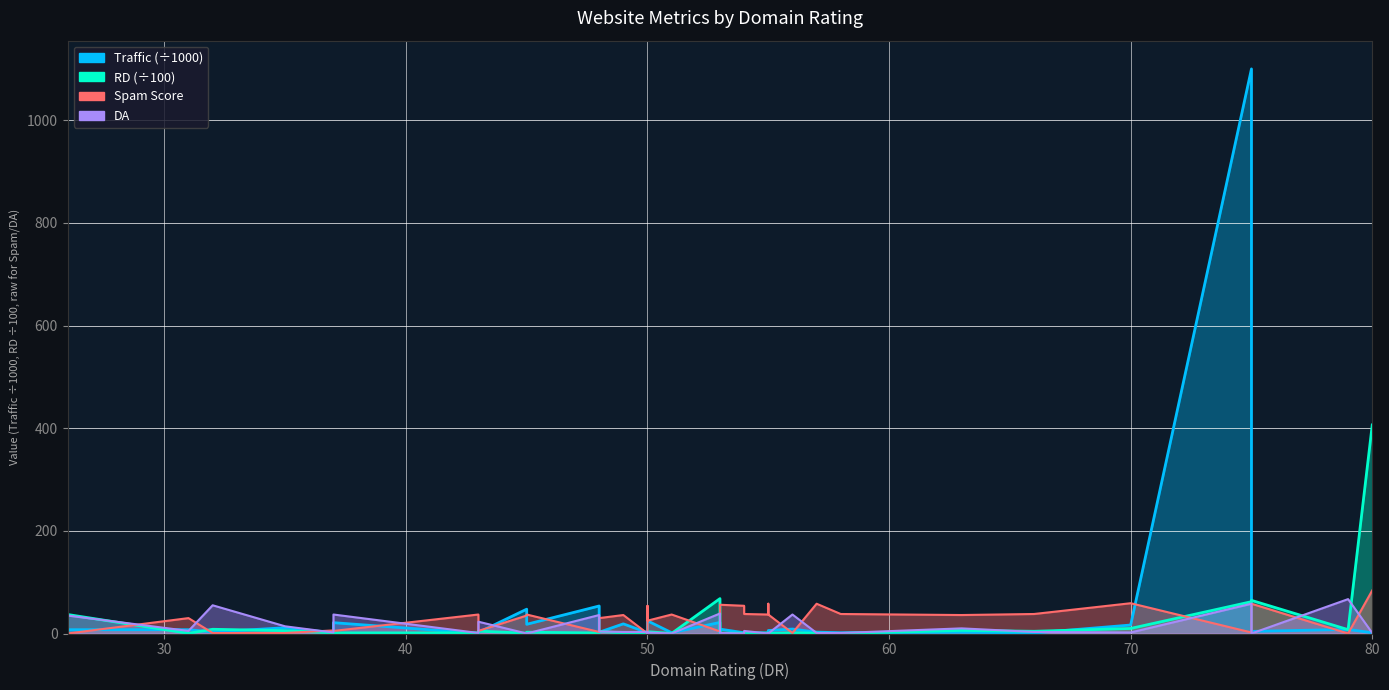

What is the maximum value for Spam Score?

84.0